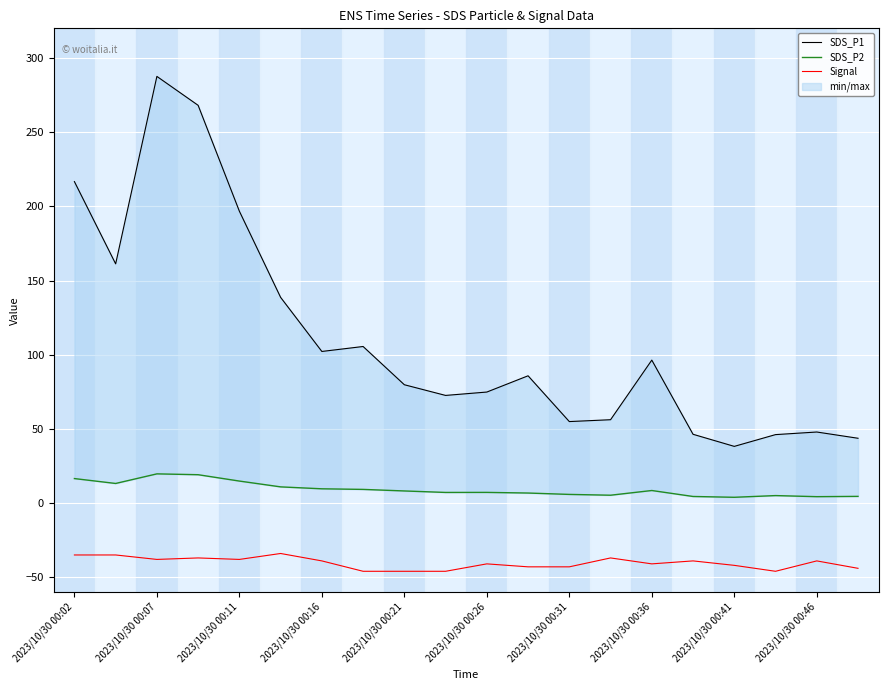

What is the smallest value displayed?

-46.0